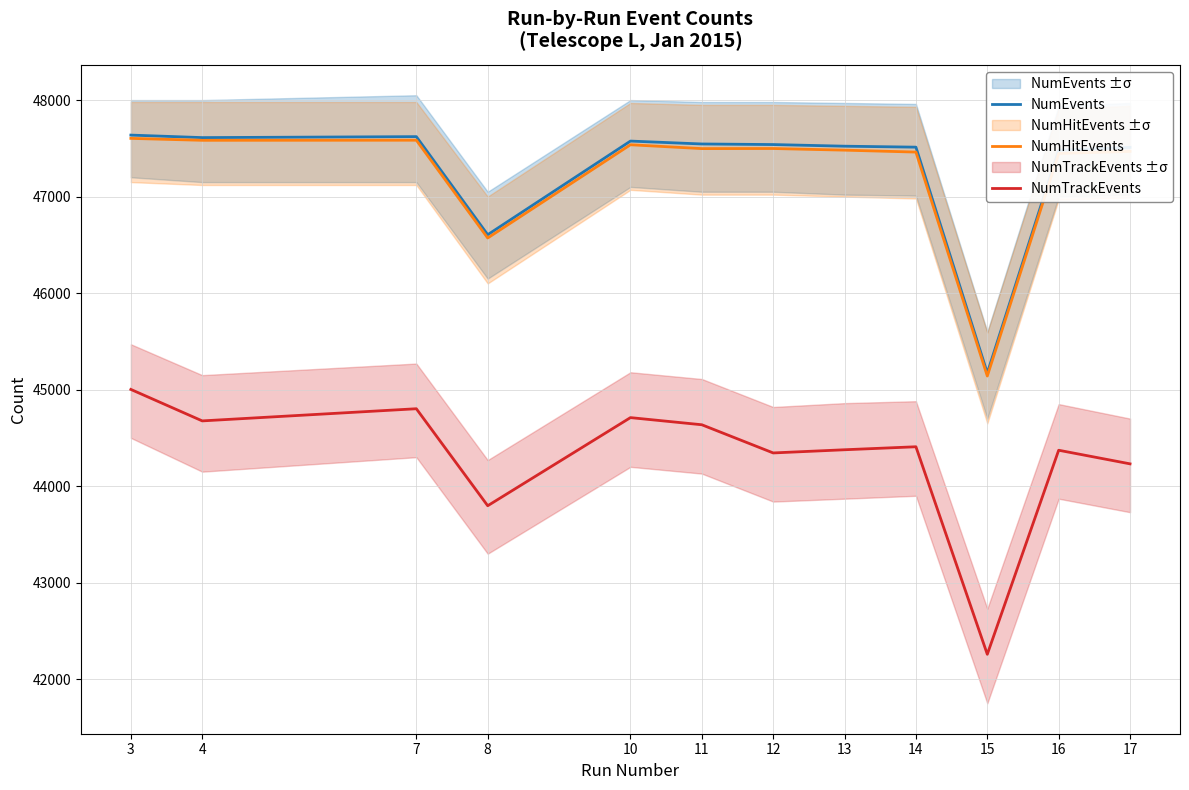

What is the value of the NumTrackEvents point at the 8th from the left?

44377